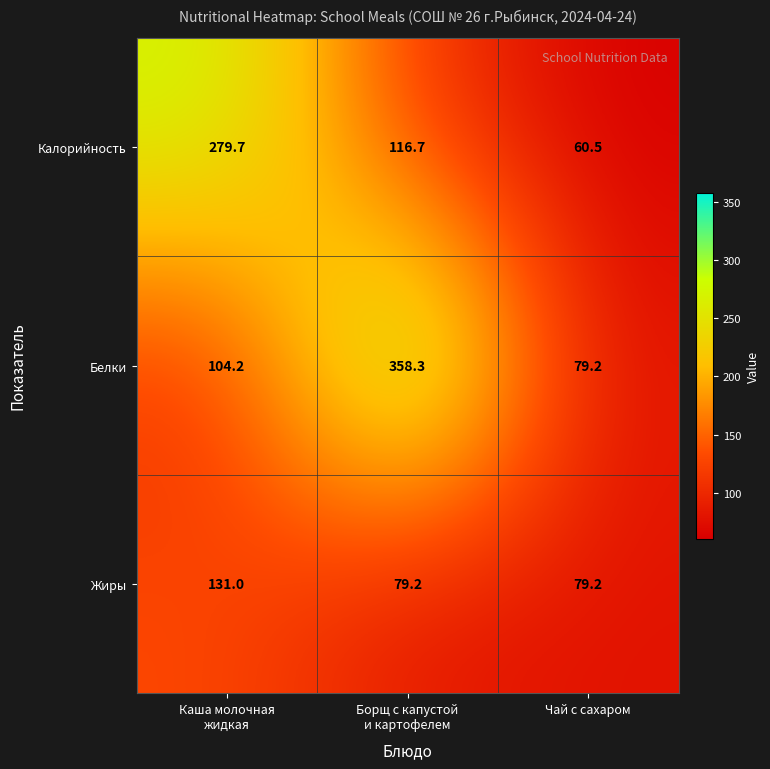

At which category is the sum across all series the highest?

Борщ с капустой
и картофелем